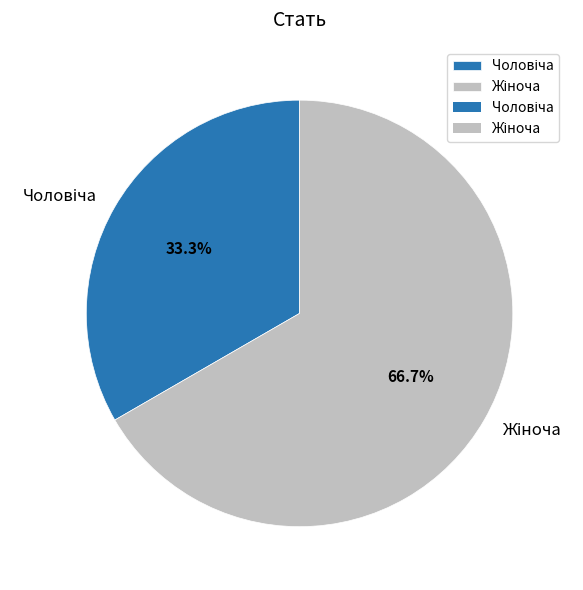

Is there a majority slice in this chart?

Yes